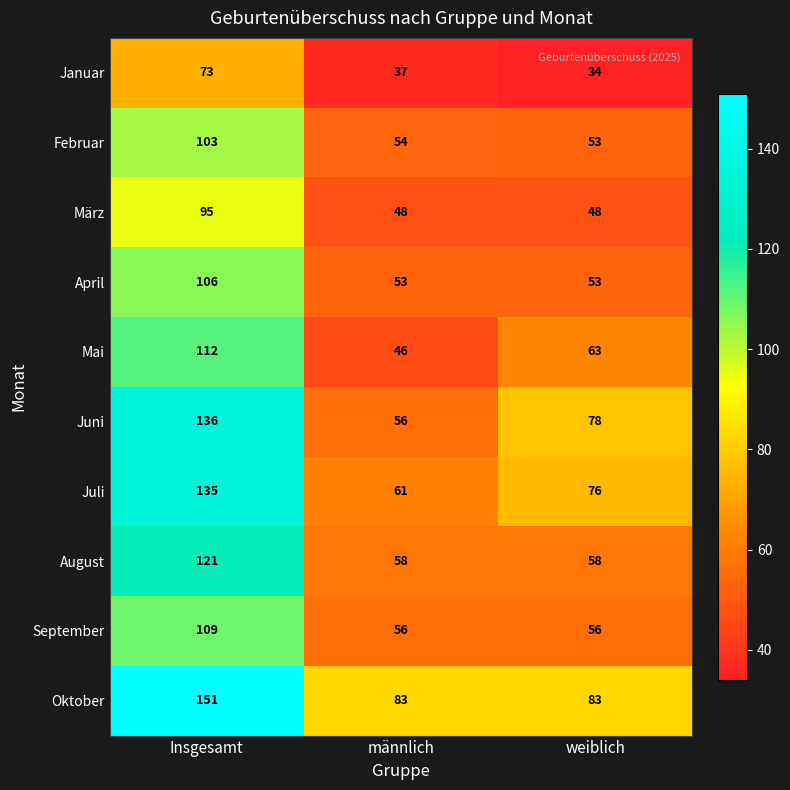

What is the difference between the maximum and minimum values in the April series?

53